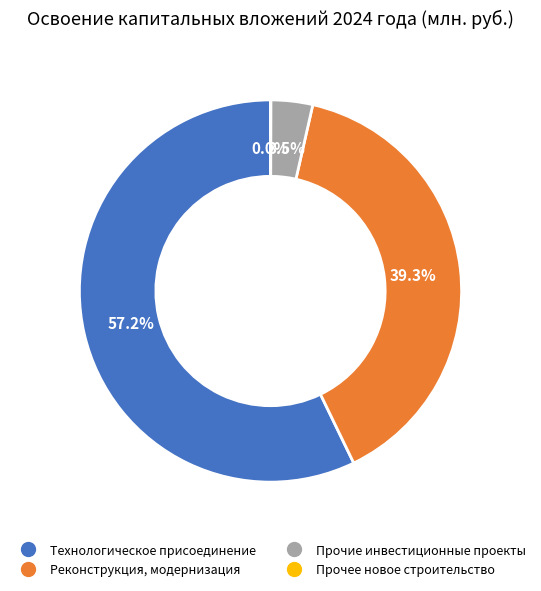

What is the majority slice?

Технологическое присоединение